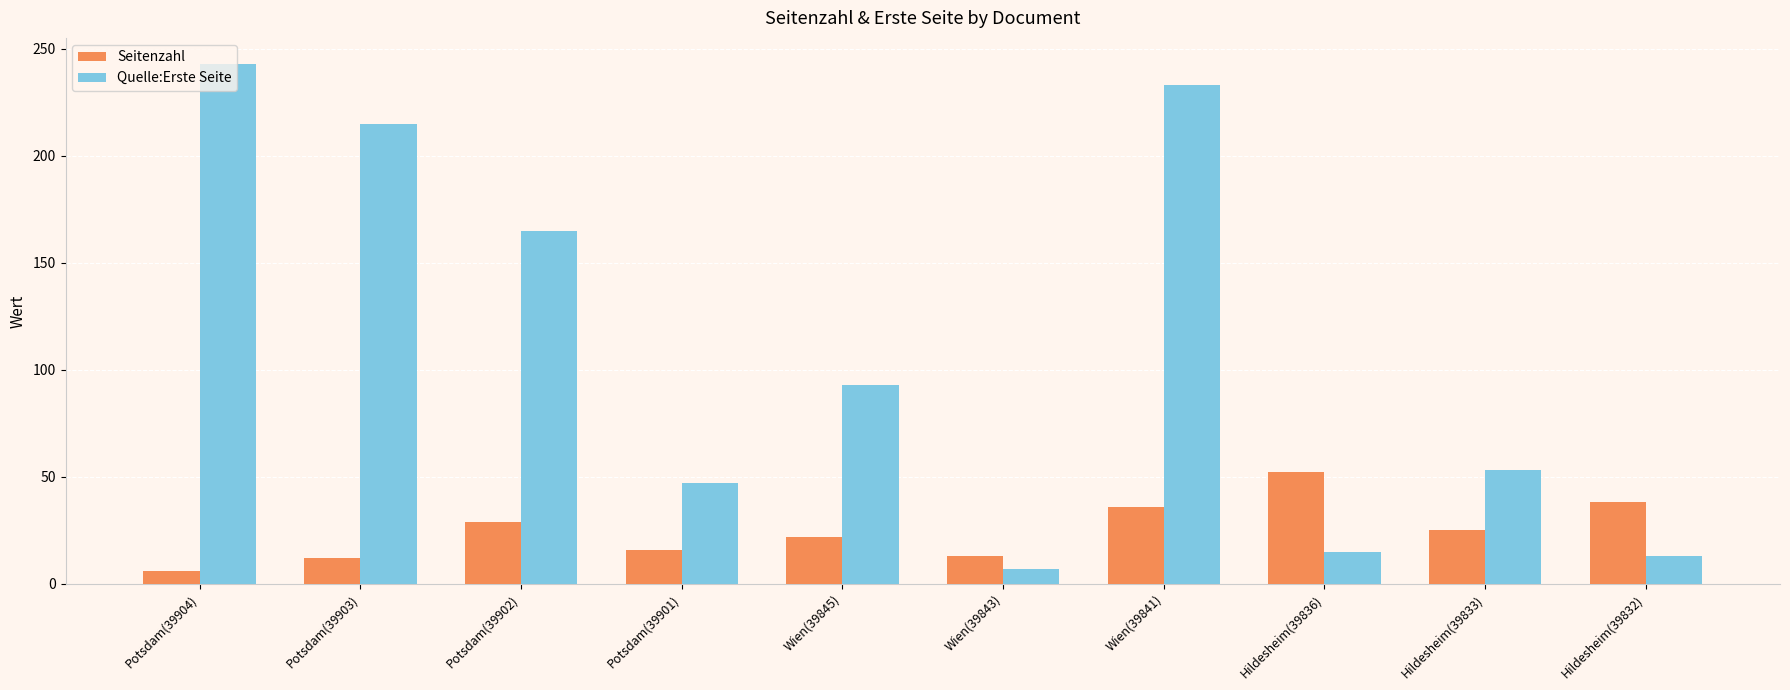

Where is Quelle:Erste Seite nearest to the value 125?

Wien(39845)